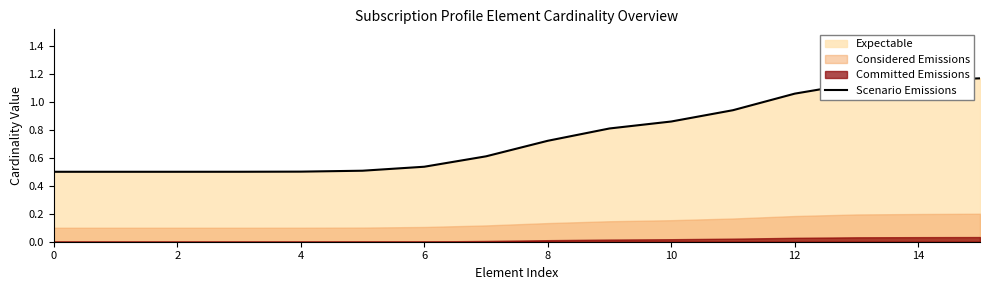

True or false: Scenario Emissions has a value of 0.2 at 6.

False